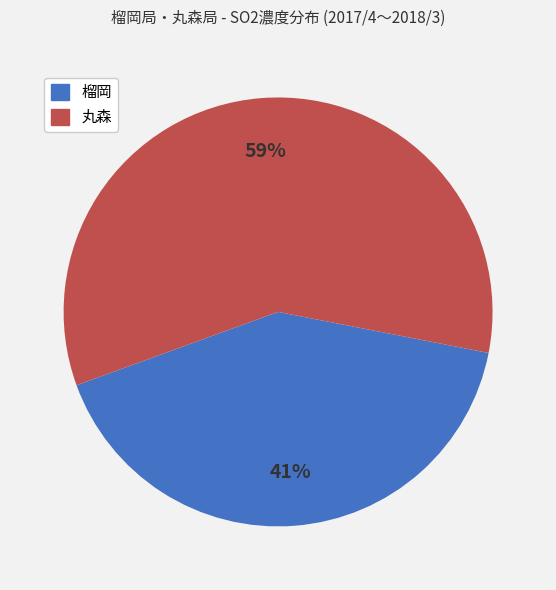

How many slices are in this pie chart?

2